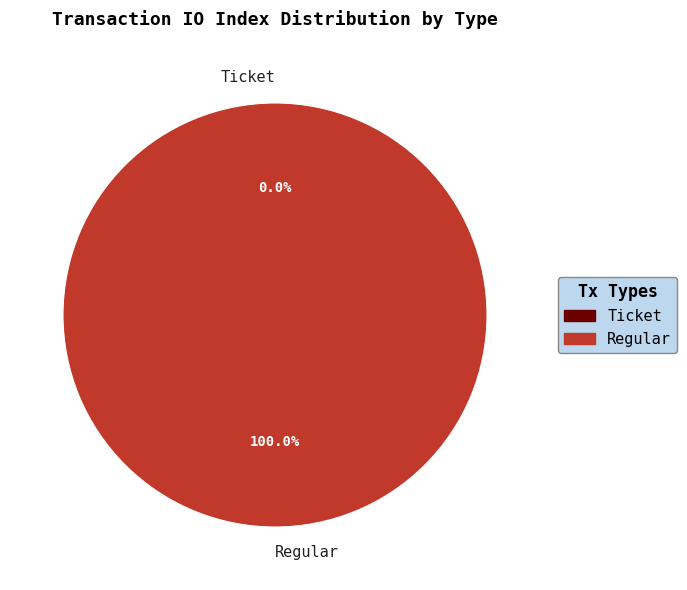

Rank the categories by value from highest to lowest.

Regular (io_index=27), Ticket (io_index=0)